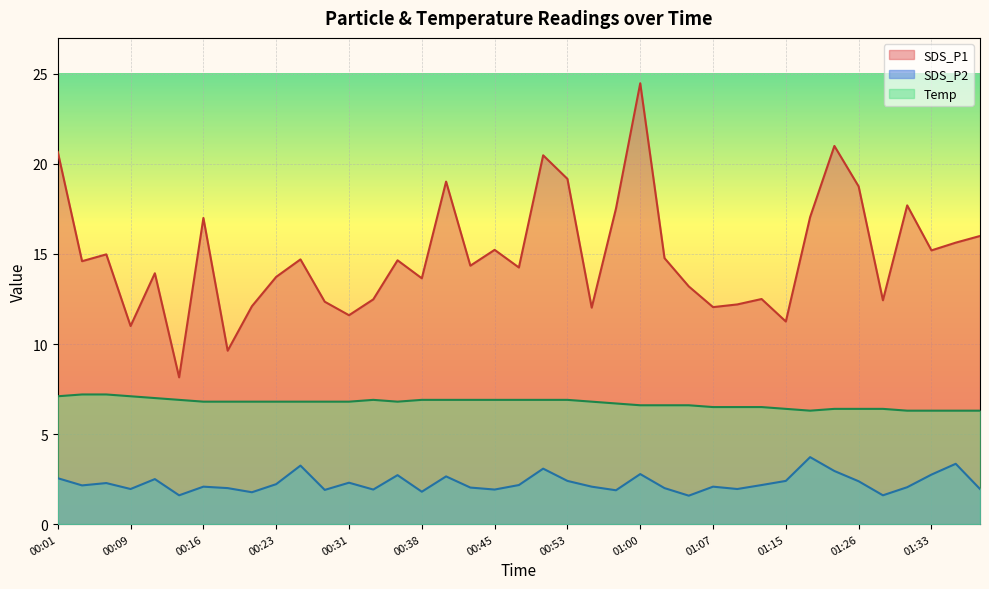

Which series has the widest spread of values?

SDS_P1